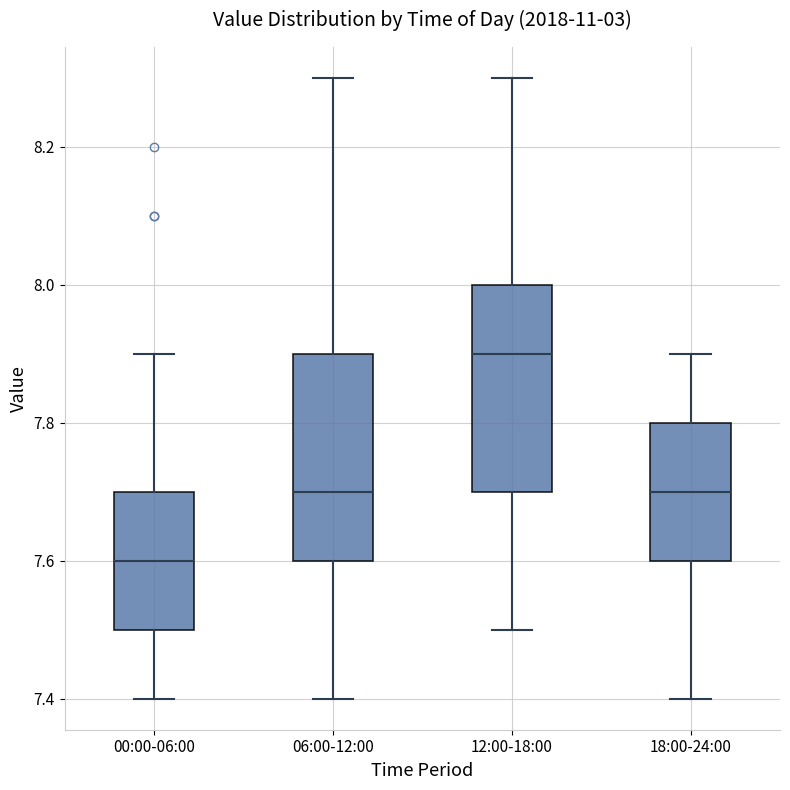

Which box has the lowest median line?

00:00-06:00